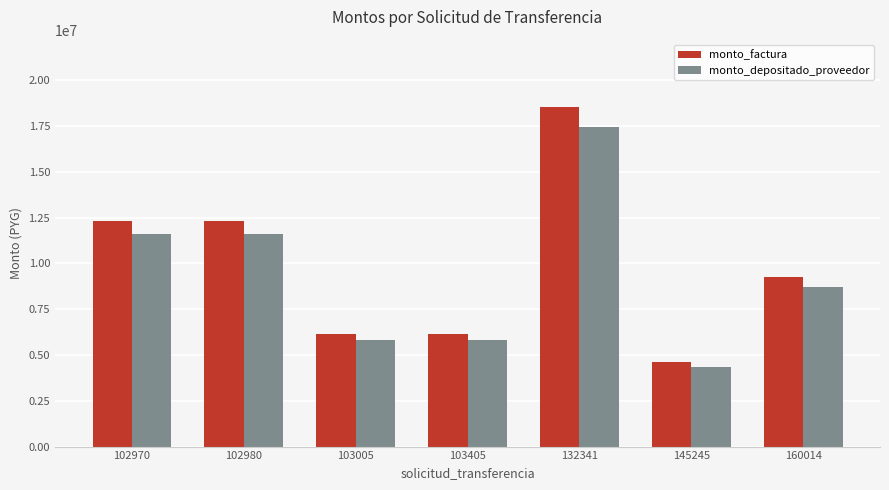

The value of monto_factura at 103405 is 6168000. True or false?

True